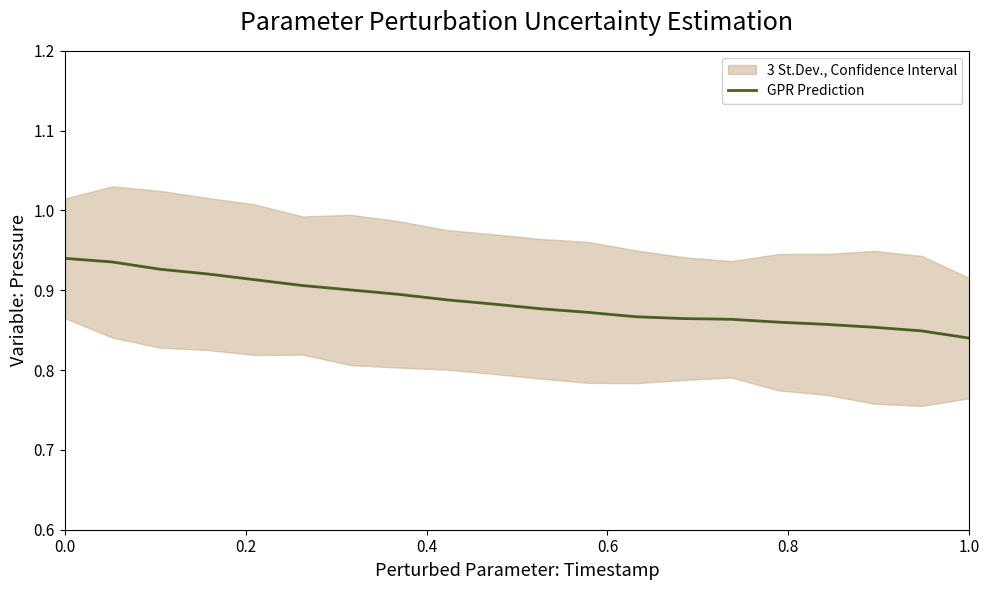

Reading left to right, extract all data points from this chart.

0.9	0.9	0.9	0.9	0.9	0.9	0.9	0.9	0.9	0.9	0.9	0.9	0.9	0.9	0.9	0.9	0.9	0.9	0.8	0.8